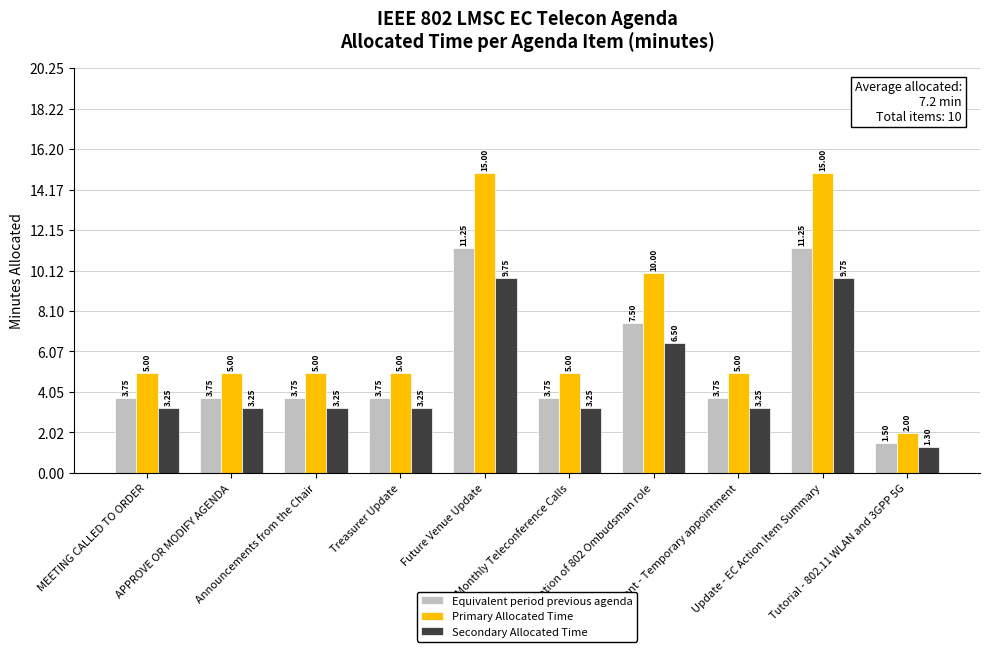

What is the difference between the second highest and minimum values in the Primary Allocated Time series?

13.0